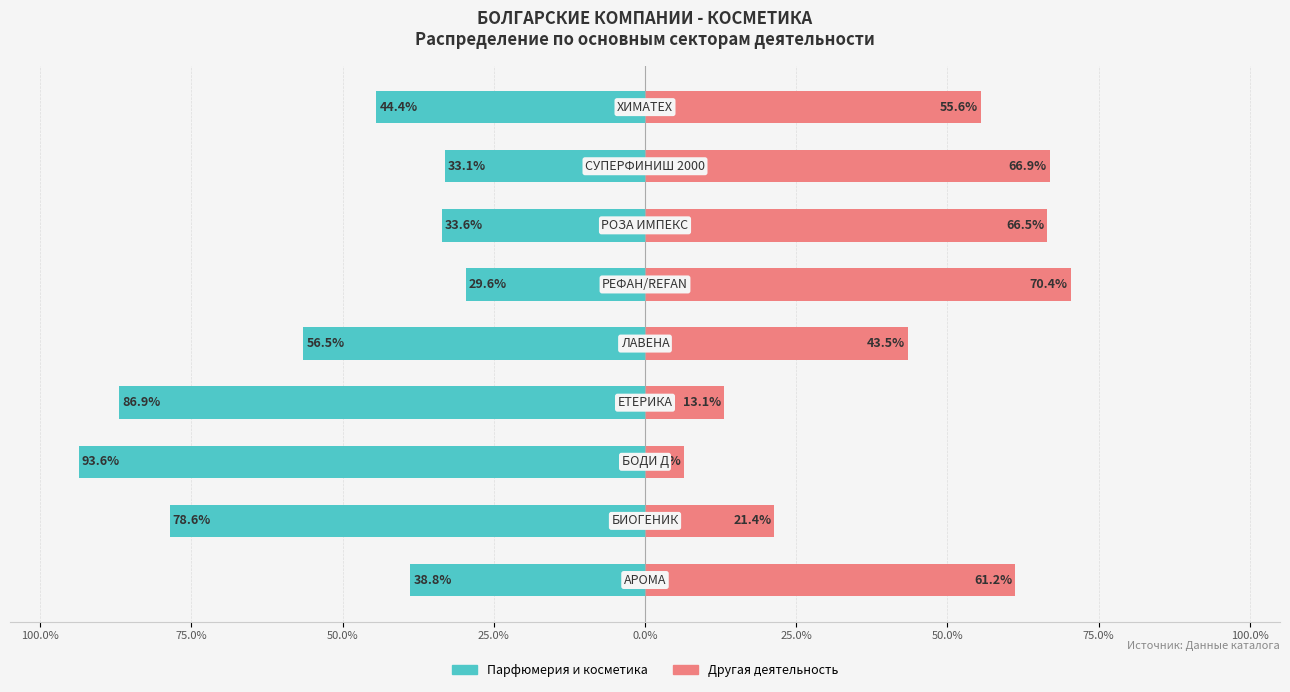

Reading left to right, list all the values displayed in this chart.

Парфюмерия и косметика: 100.0%=-38.8	75.0%=-78.6	50.0%=-93.6	25.0%=-86.9	0.0%=-56.5	25.0%=-29.6	50.0%=-33.6	75.0%=-33.1	100.0%=-44.4
Другая деятельность: 100.0%=61.2	75.0%=21.4	50.0%=6.4	25.0%=13.1	0.0%=43.5	25.0%=70.4	50.0%=66.5	75.0%=66.9	100.0%=55.6